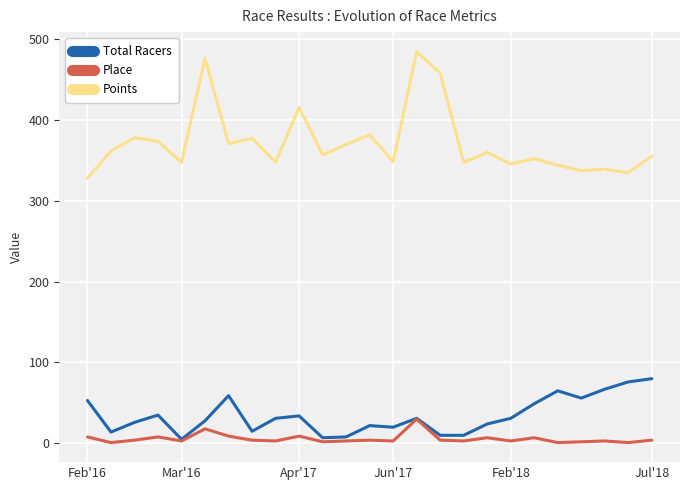

Which series has the largest range (max minus min)?

Points